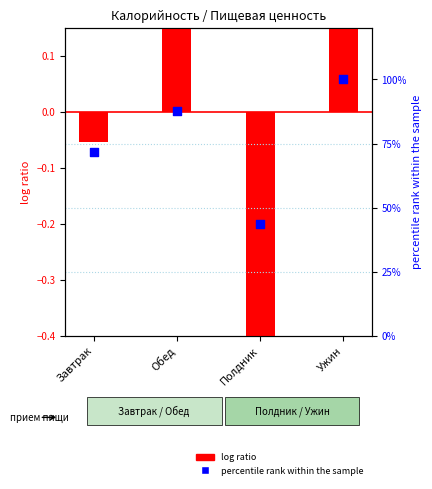

What are all the series names shown in the legend?

log ratio, percentile rank within the sample